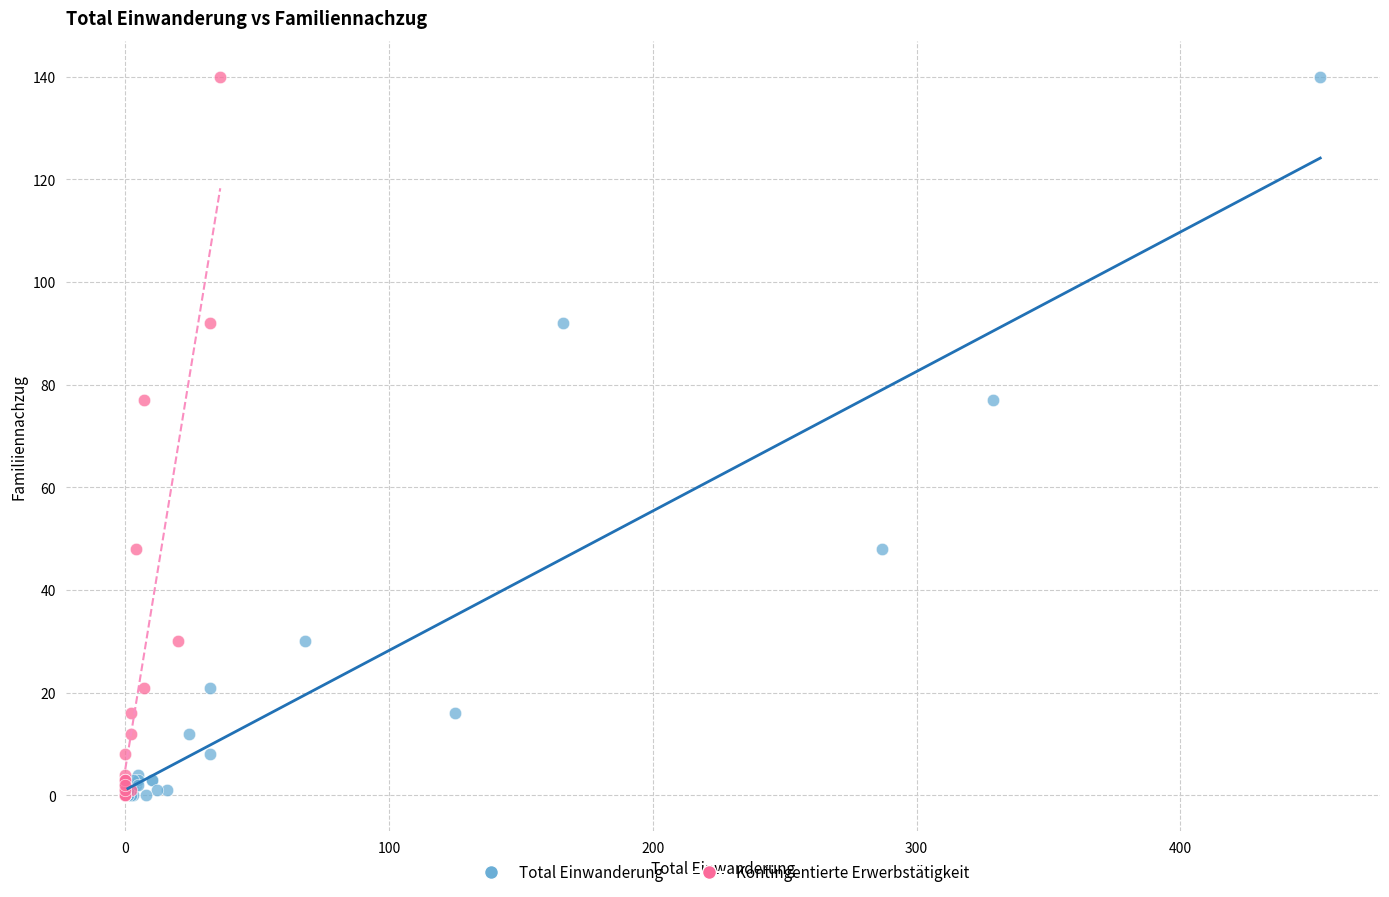

What are all the series names shown in the legend?

Total Einwanderung, Kontingentierte Erwerbstätigkeit